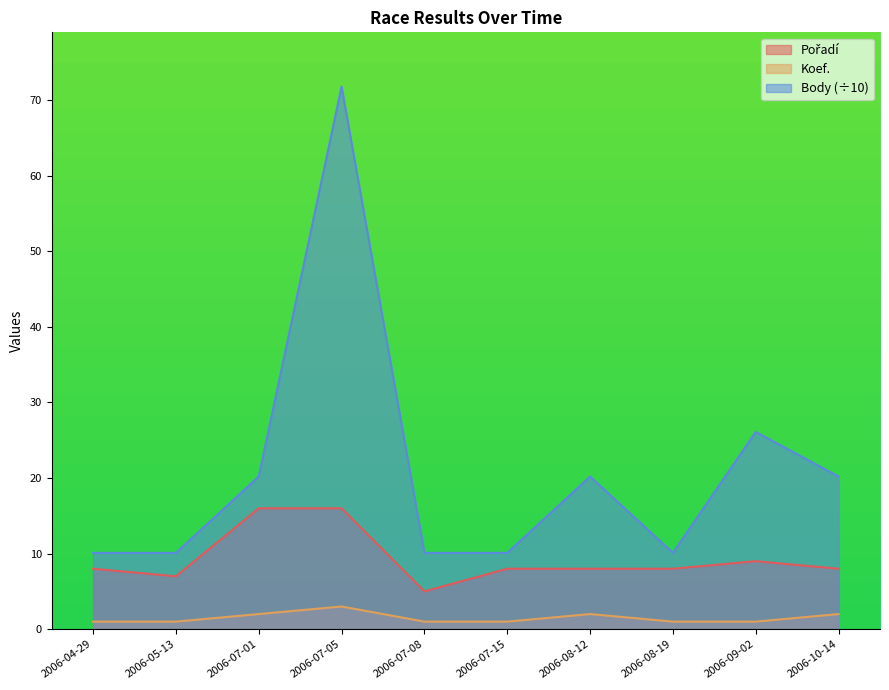

True or false: Body and Pořadí cross at least once.

False